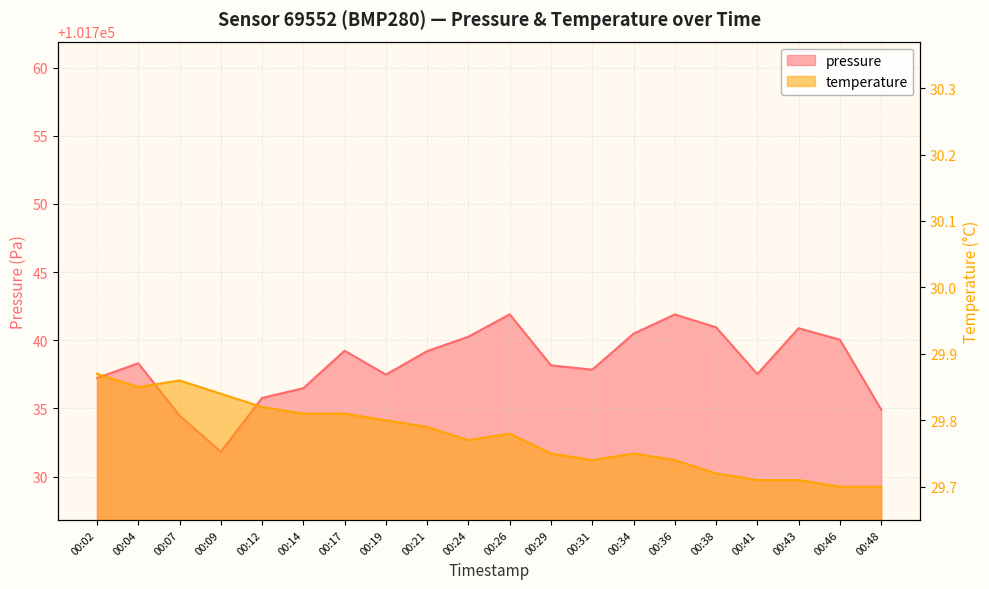

Reading left to right, transcribe all the data shown in this chart.

pressure: 101737.2	101738.3	101734.5	101731.8	101735.8	101736.5	101739.2	101737.5	101739.2	101740.3	101741.9	101738.2	101737.8	101740.5	101741.9	101740.9	101737.5	101740.9	101740.0	101734.9
temperature: 29.9	29.9	29.9	29.8	29.8	29.8	29.8	29.8	29.8	29.8	29.8	29.8	29.7	29.8	29.7	29.7	29.7	29.7	29.7	29.7